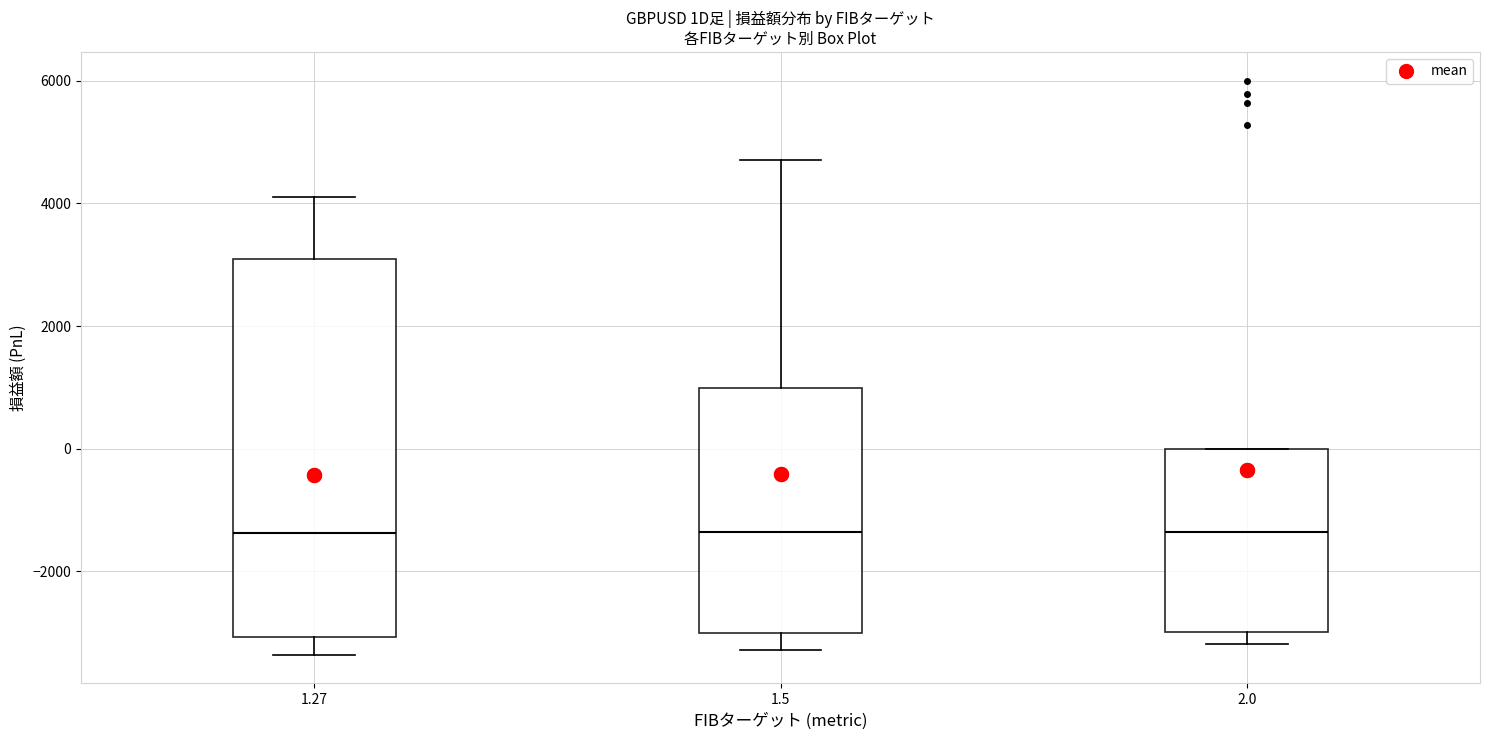

Comparing the boxes themselves (not the whiskers), which one is the tallest?

1.27